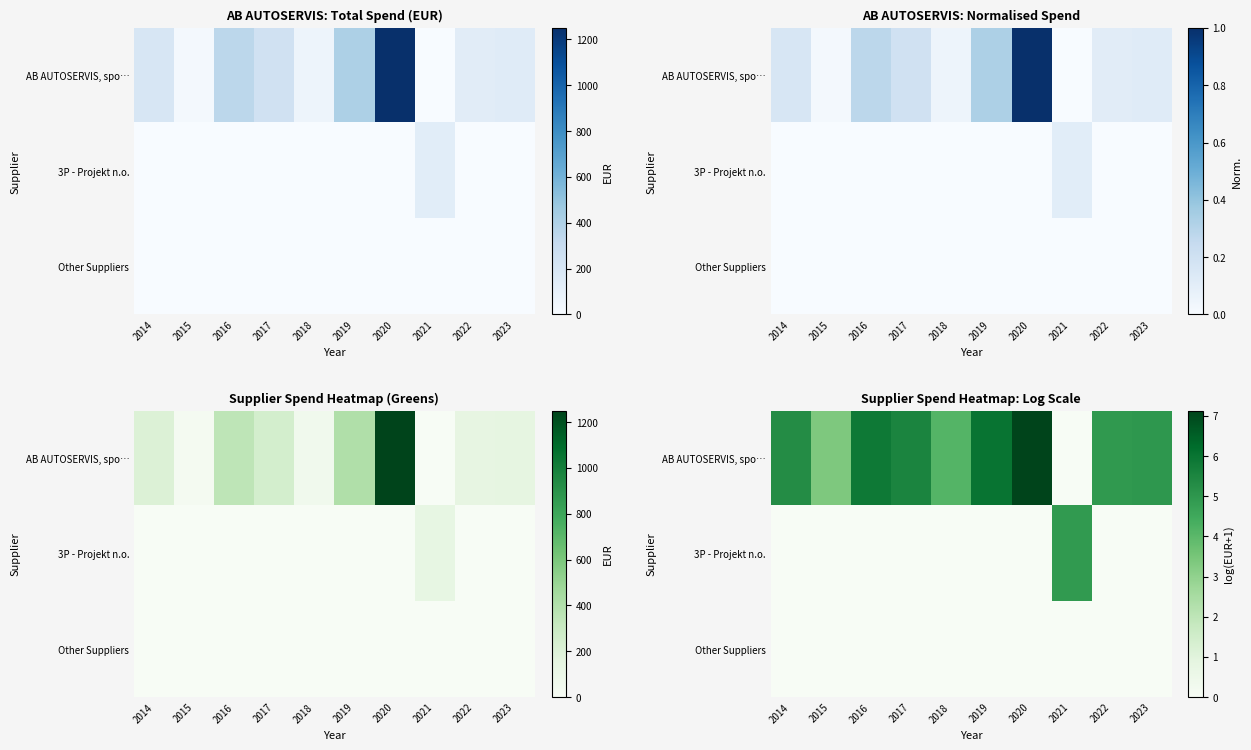

Which label corresponds to the largest value in the chart?

2020